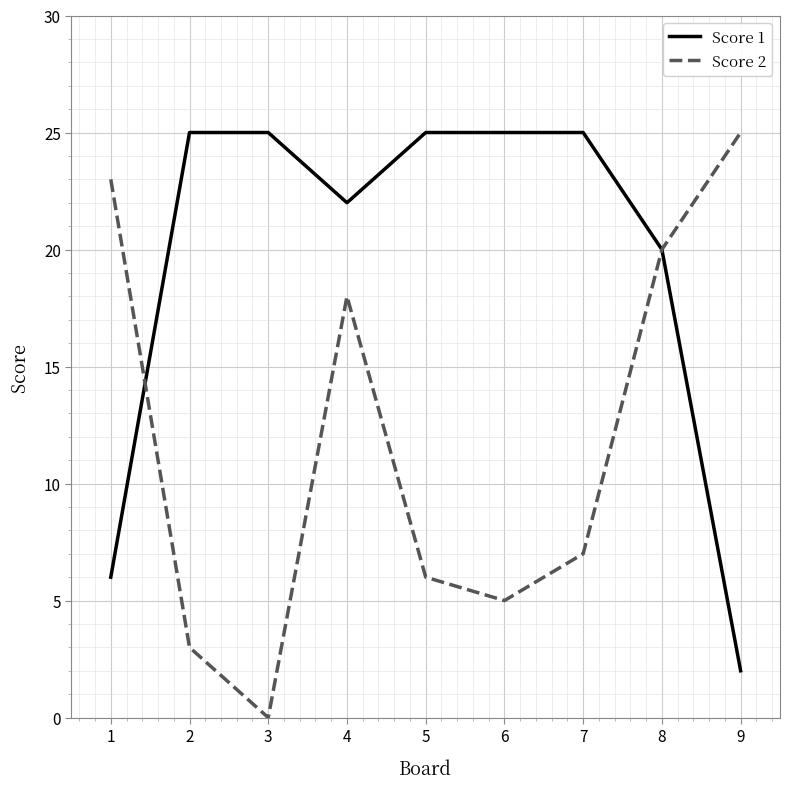

Does the chart display data point markers on the line(s)?

No